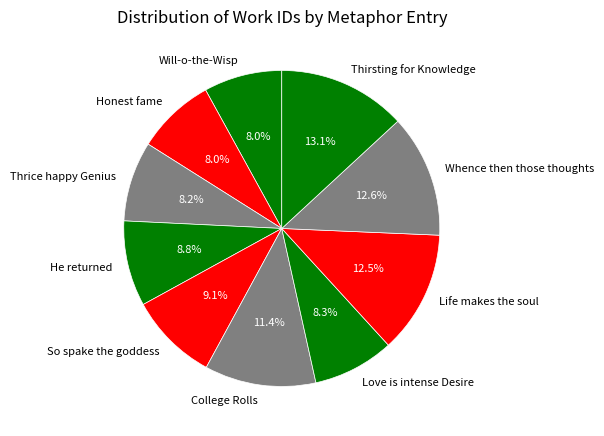

Does So spake the goddess account for over 50% of the chart?

No